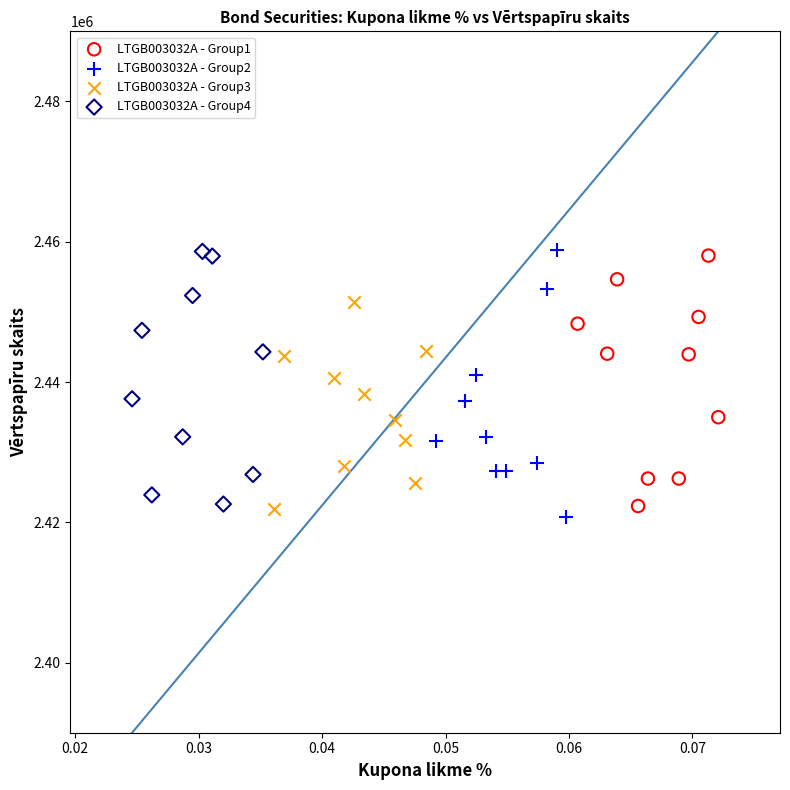

Which series has the largest Y range (max minus min)?

LTGB003032A - Group2